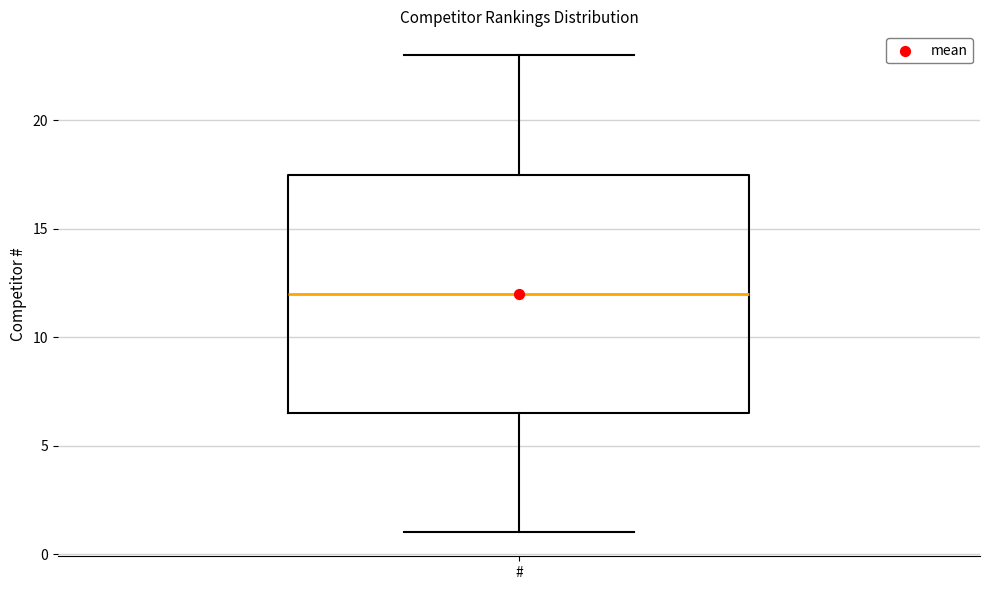

Read this box plot against the y-axis: the position of the median line, the range covered by the box, and the ends of both whiskers. The values are not printed on the chart, so give them approximately, as read against the axis.

median 12.0, box 6.5 to 17.5, whiskers 1.0 to 23.0